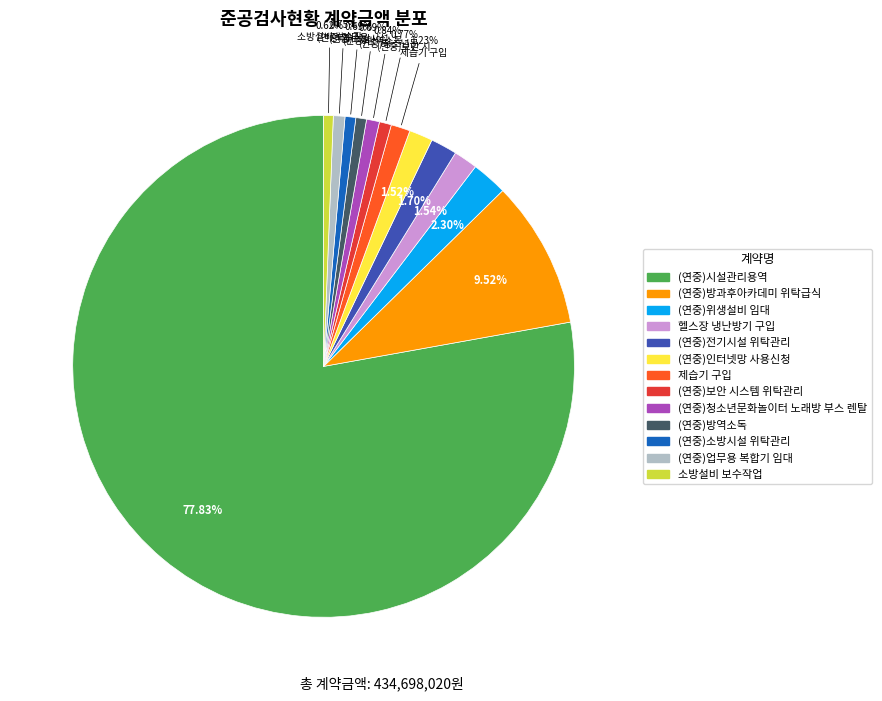

Which category has the biggest portion of the pie?

(연중)시설관리용역